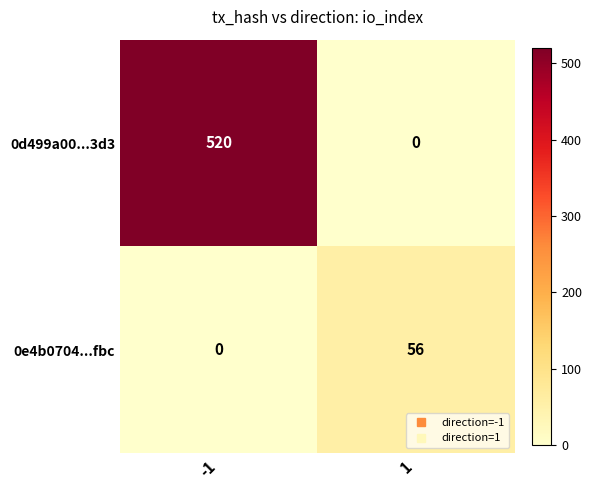

What is the highest value of the 0e4b0704...fbc series?

56